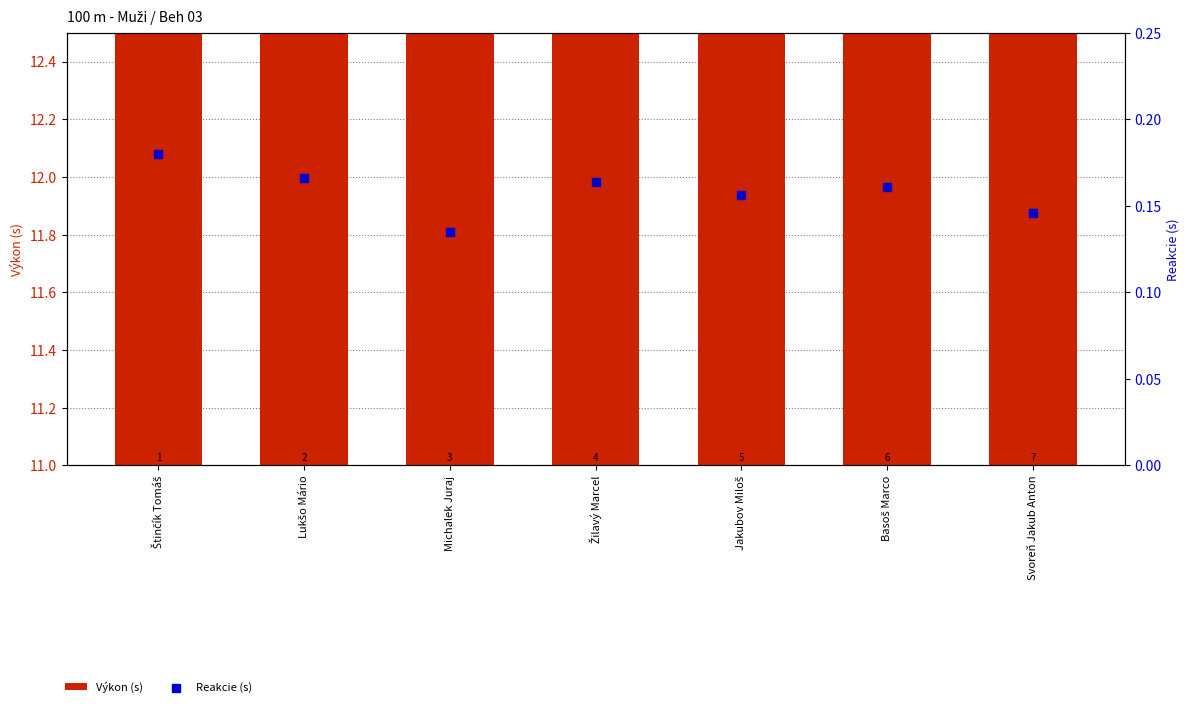

Is the value of Reakcie (s) at Štinčík Tomáš greater than the value of Výkon (s) at Žilavý Marcel?

No